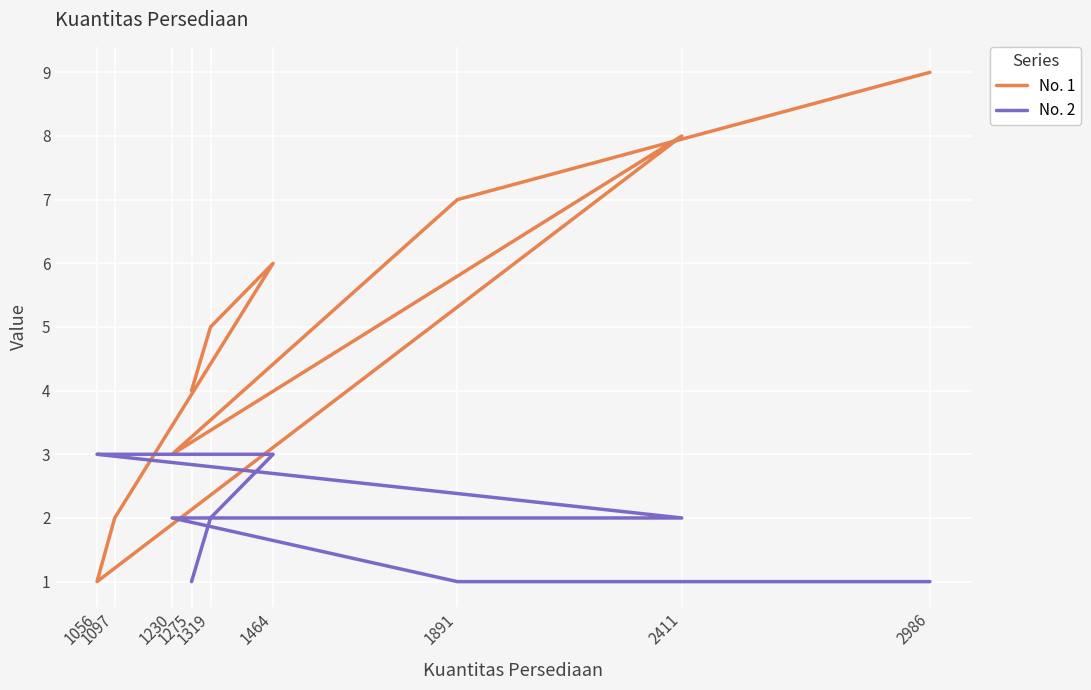

Count the number of categories in the chart.

9